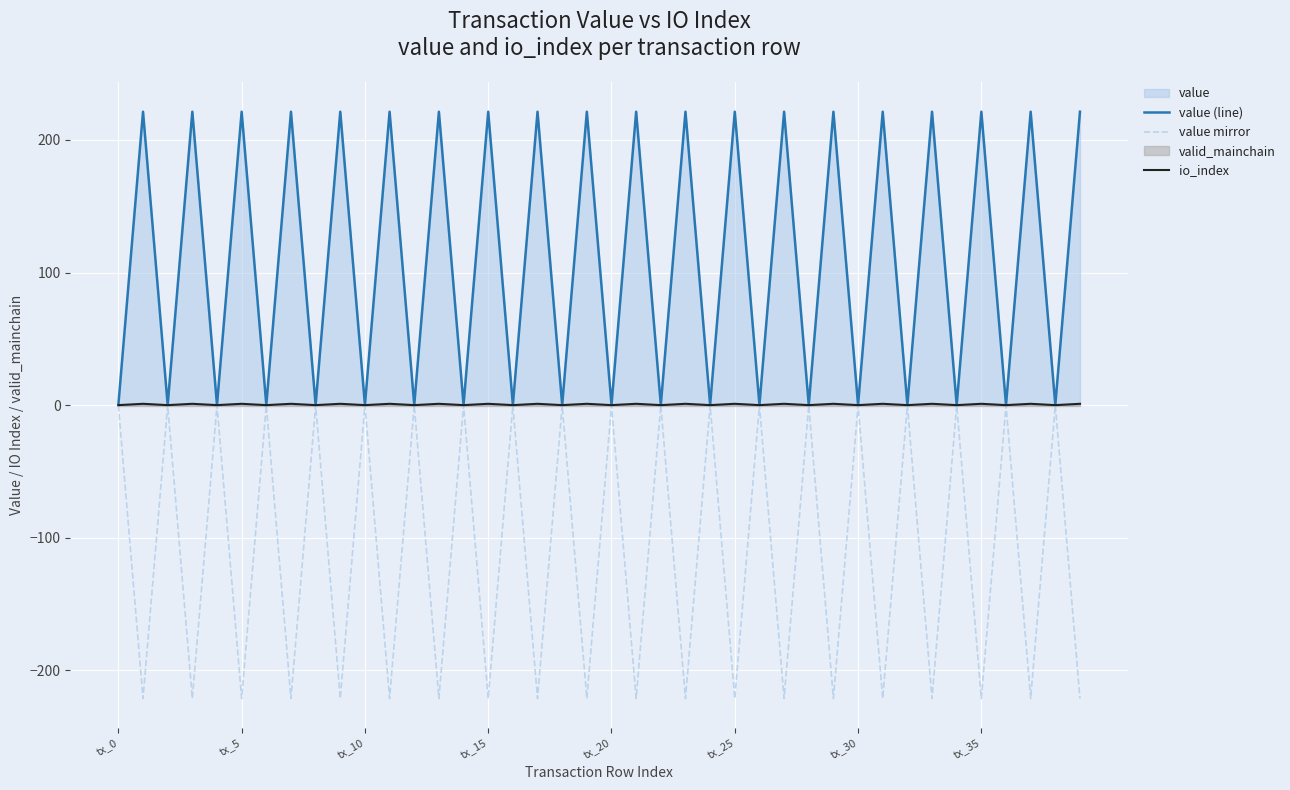

Which series has the largest range (max minus min)?

value (line)